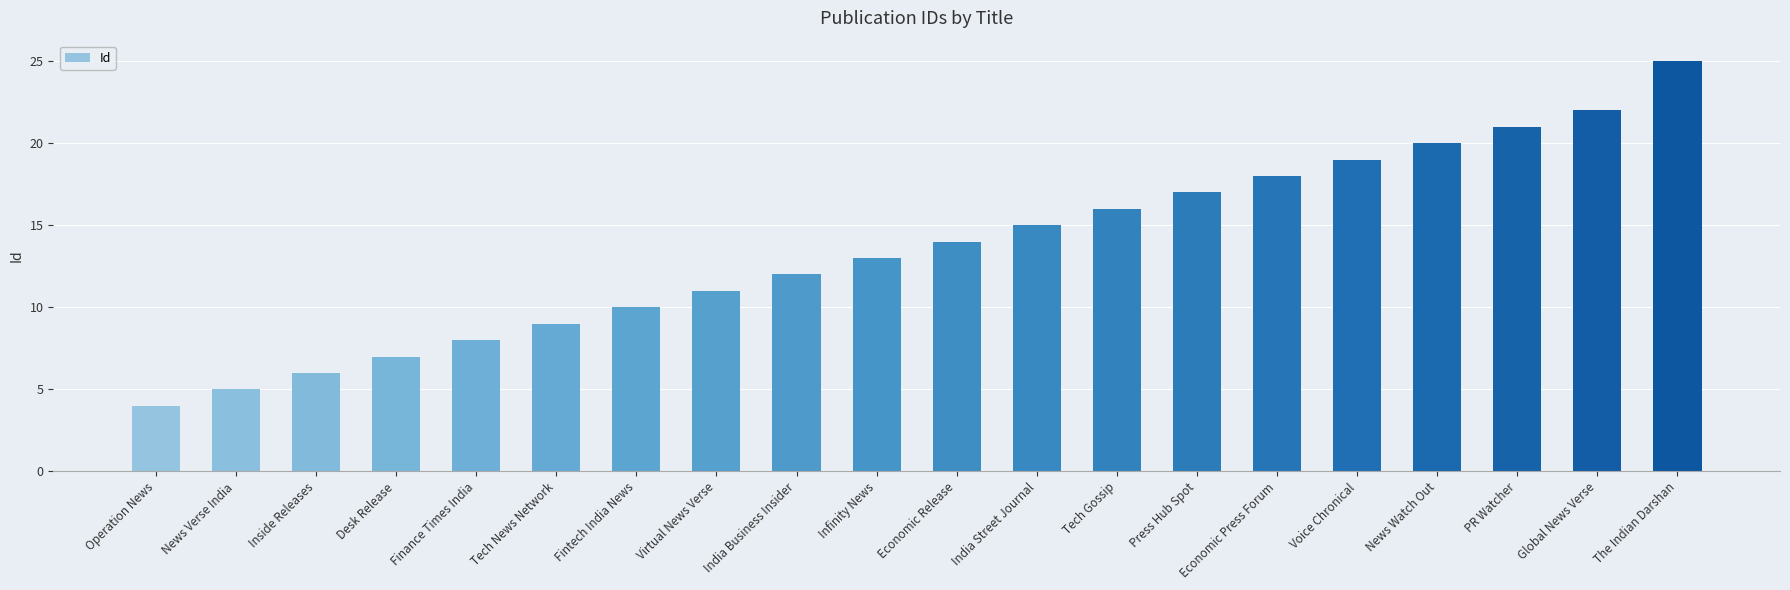

Between India Business Insider and Infinity News, which is larger?

Infinity News